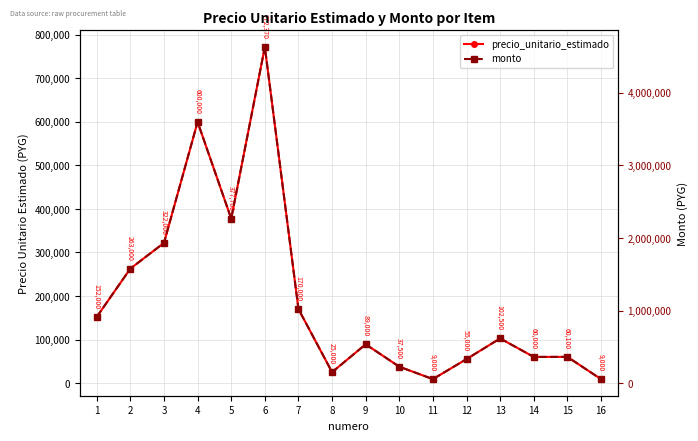

Reading left to right, what are all the values shown in this chart?

precio_unitario_estimado: 1=152000	2=263000	3=322000	4=600000	5=377700	6=772370	7=170000	8=25000	9=89000	10=37500	11=9000	12=55000	13=102500	14=60000	15=60100	16=9000
monto: 1=912000	2=1578000	3=1932000	4=3600000	5=2266200	6=4634220	7=1020000	8=150000	9=534000	10=225000	11=54000	12=330000	13=615000	14=360000	15=360600	16=54000